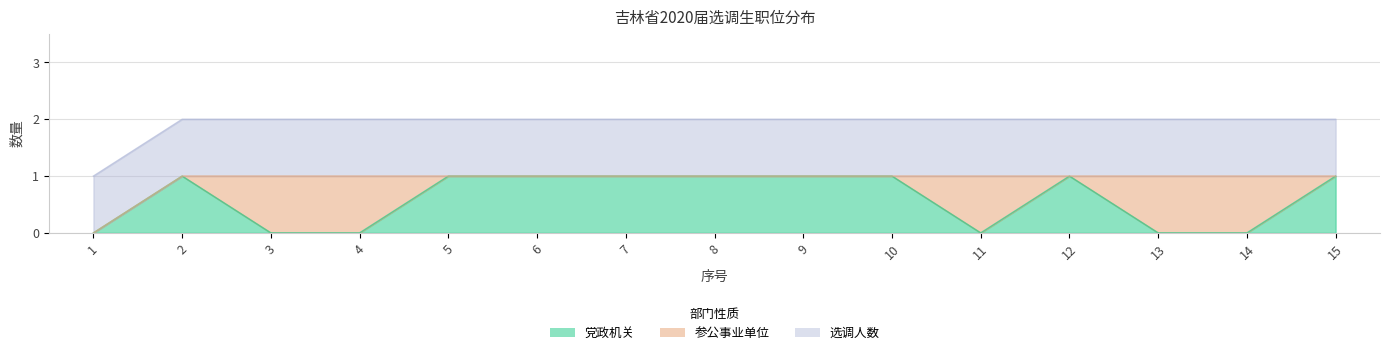

Which label corresponds to the smallest value in the chart?

1